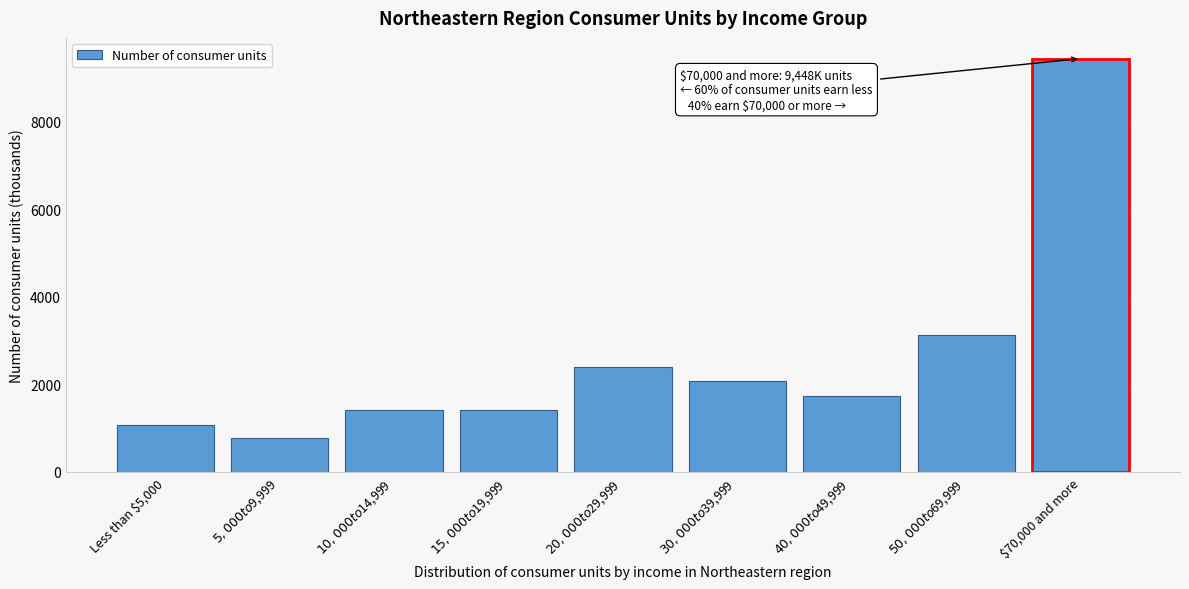

What is the value of the 2nd bar from the left?

775